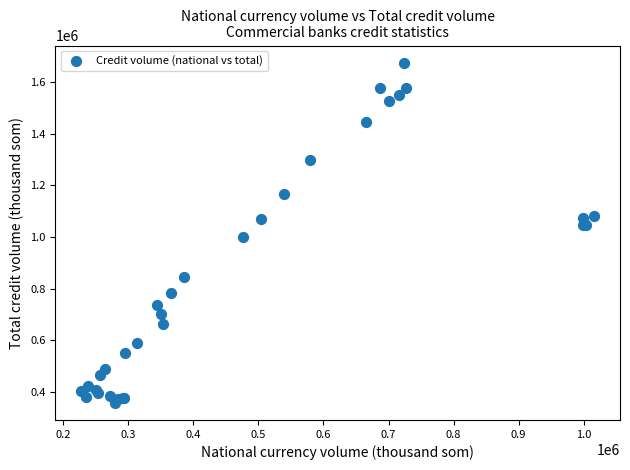

What Y value in the scatter plot is closest to 1016155?

1000948.6